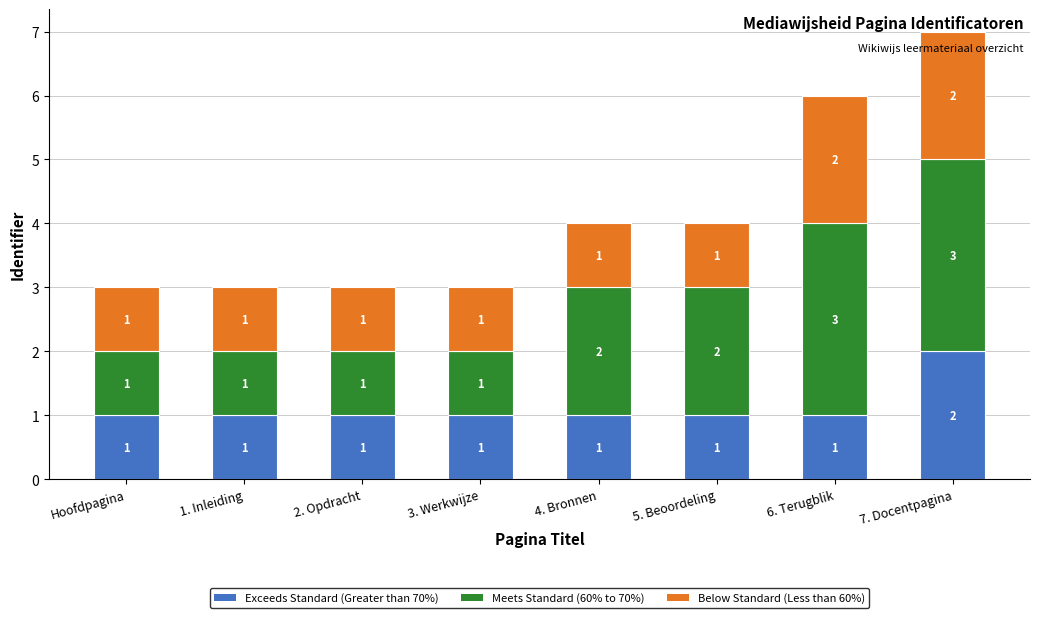

How many bars are there in total?

8